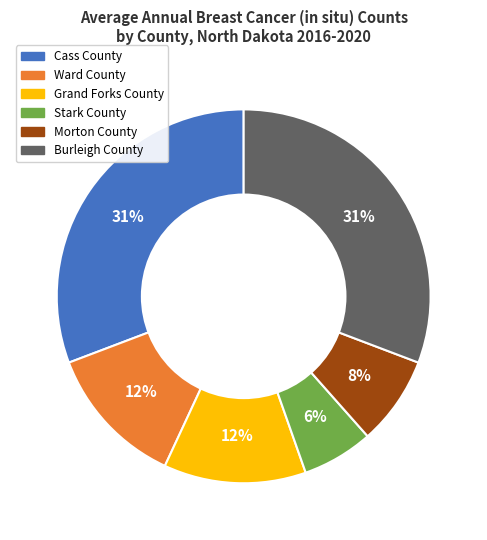

What percentage is the Grand Forks County slice, to the nearest percent?

12%